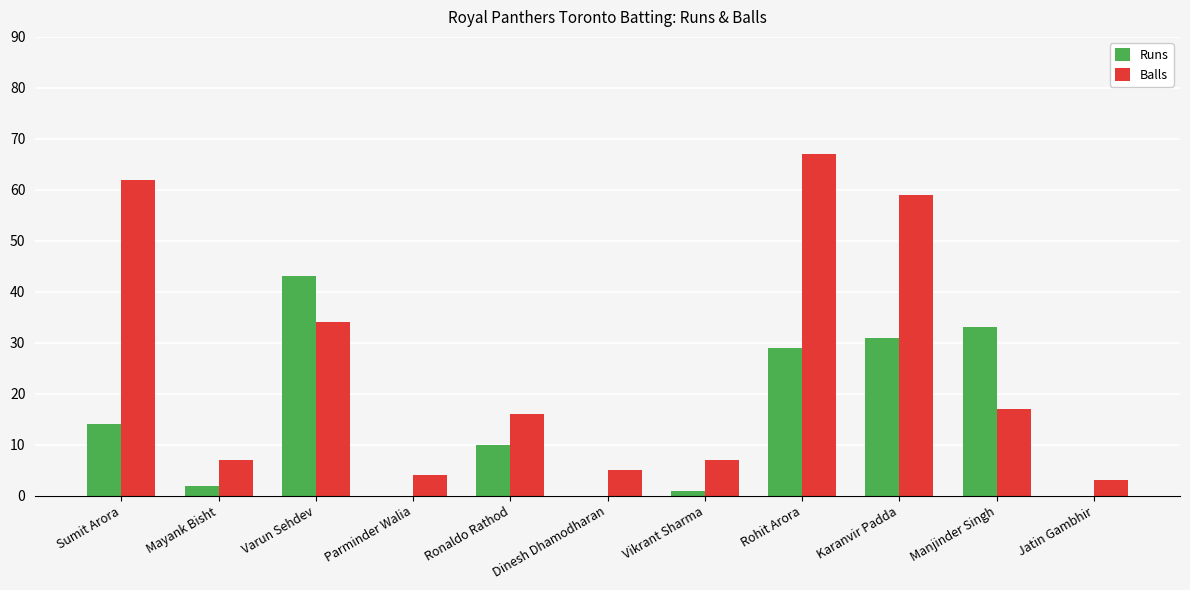

How many groups of bars are there?

11